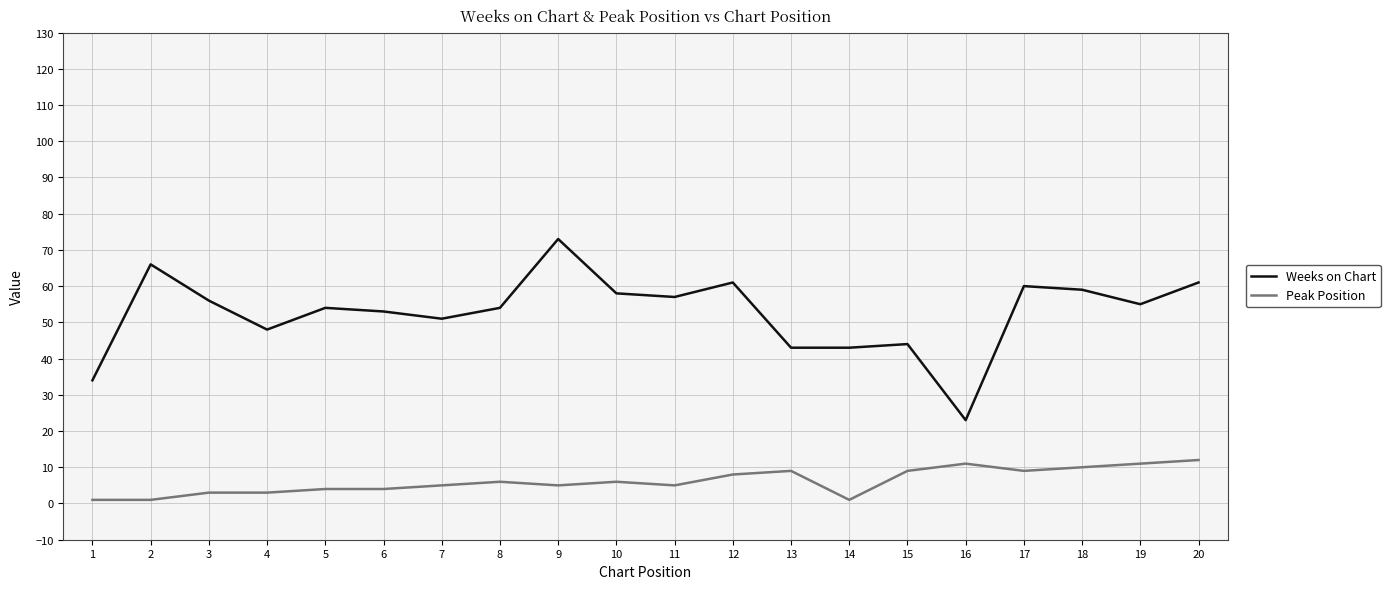

What is the difference between the maximum and second lowest values in the Weeks on Chart series?

39